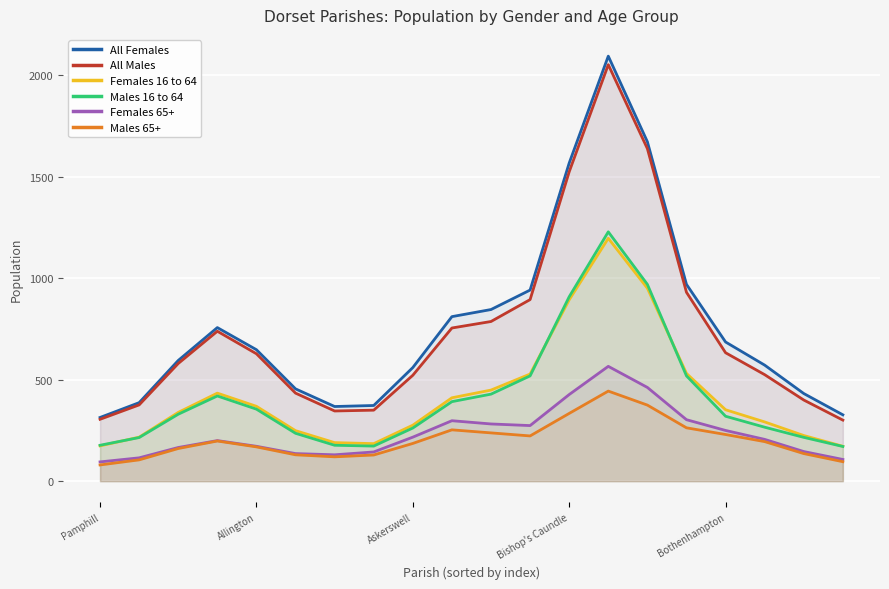

True or false: All Males and Males 16 to 64 cross at least once.

False